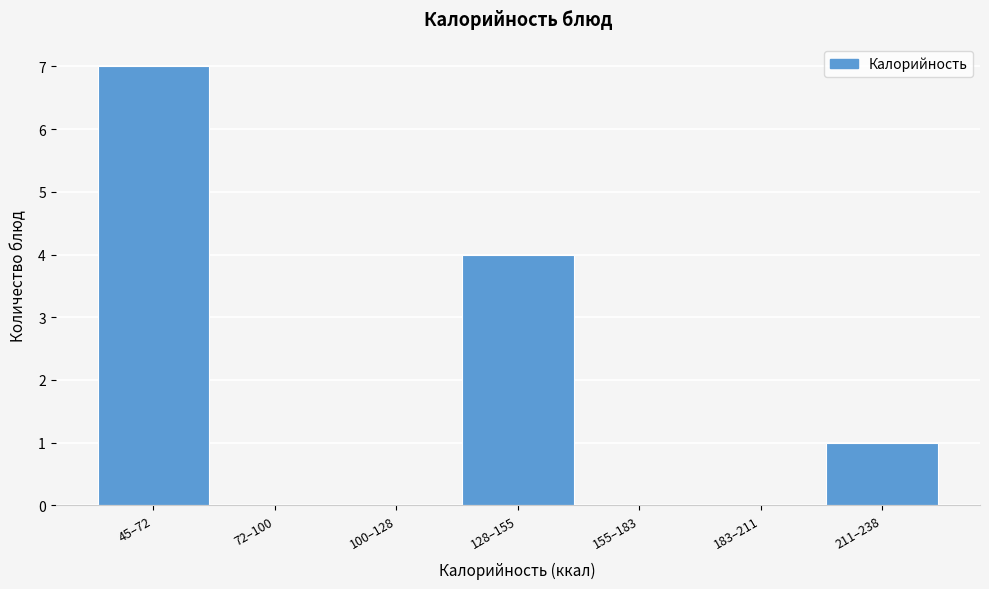

Reading left to right, transcribe all the data shown in this chart.

45–72=7	72–100=0	100–128=0	128–155=4	155–183=0	183–211=0	211–238=1